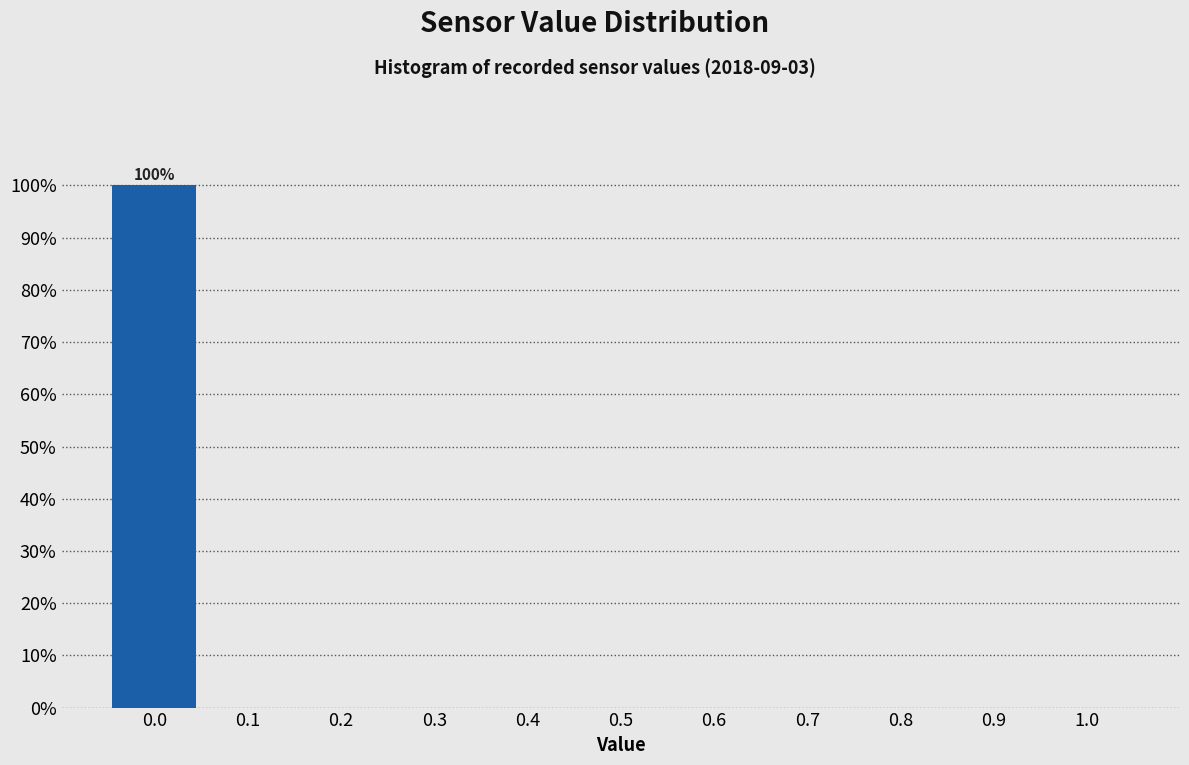

Which range on the x-axis has the tallest bar?

-0.05 to 0.05